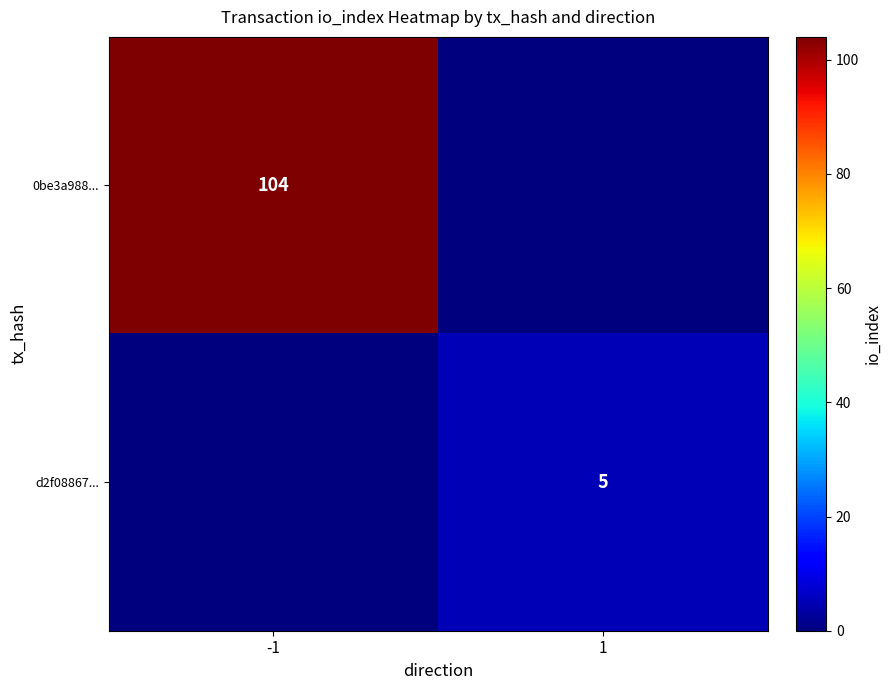

What is the greatest value displayed?

104